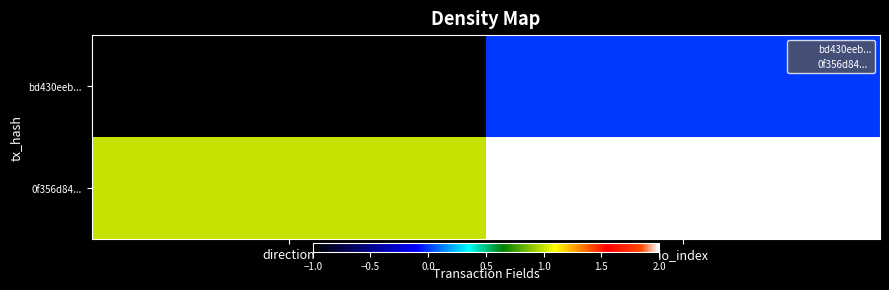

The 0f356d84... series shows 1 at direction. True or false?

True